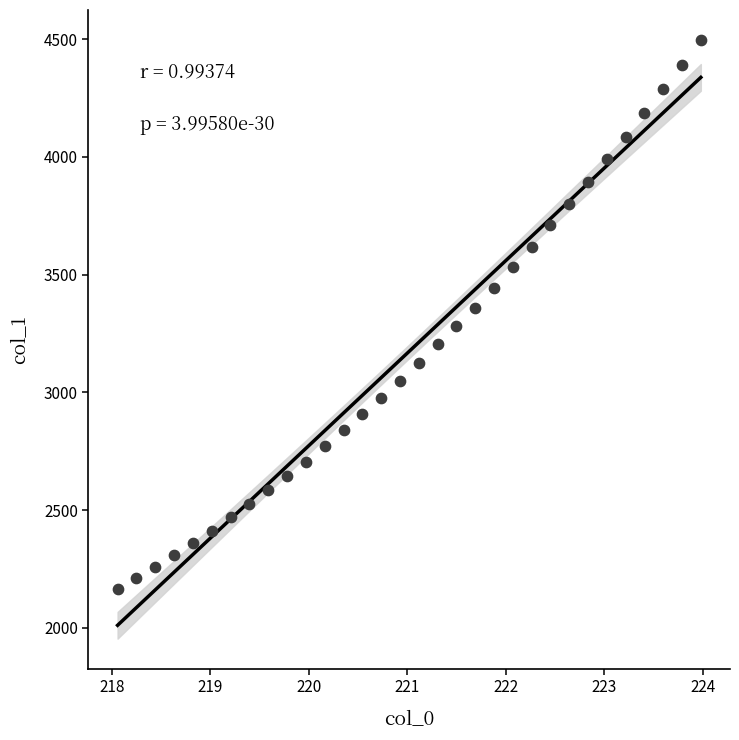

What is the range of X values (max minus min)?

5.9